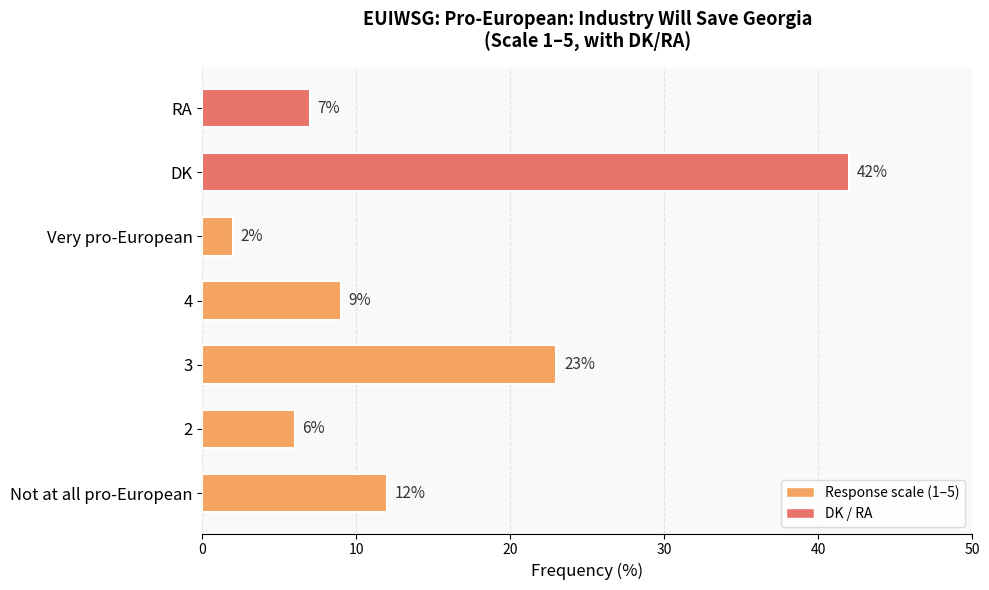

Between RA and 2, which is larger?

RA